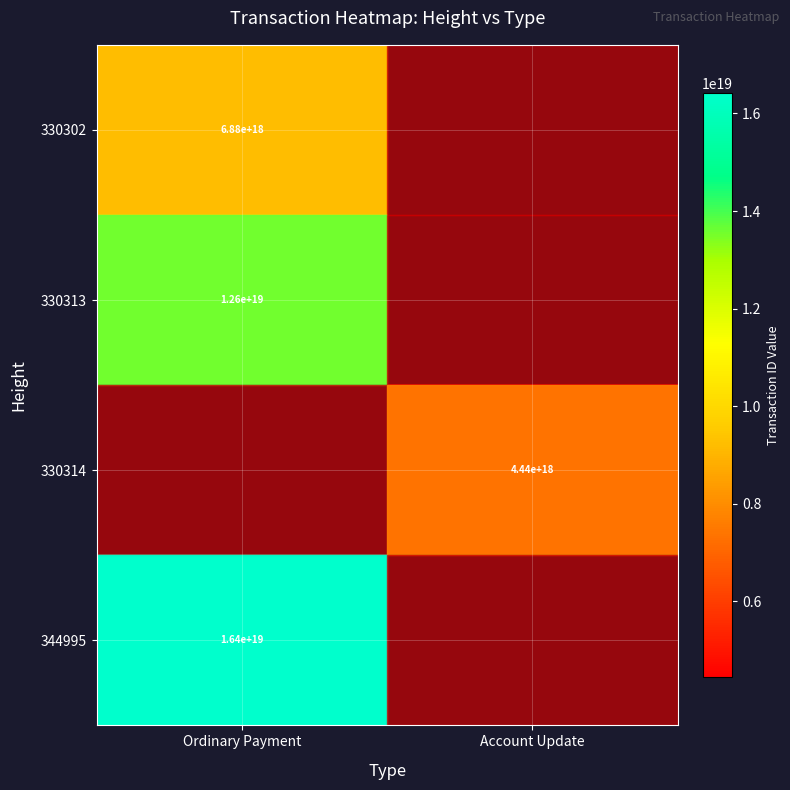

Which label corresponds to the largest value in the chart?

Ordinary Payment